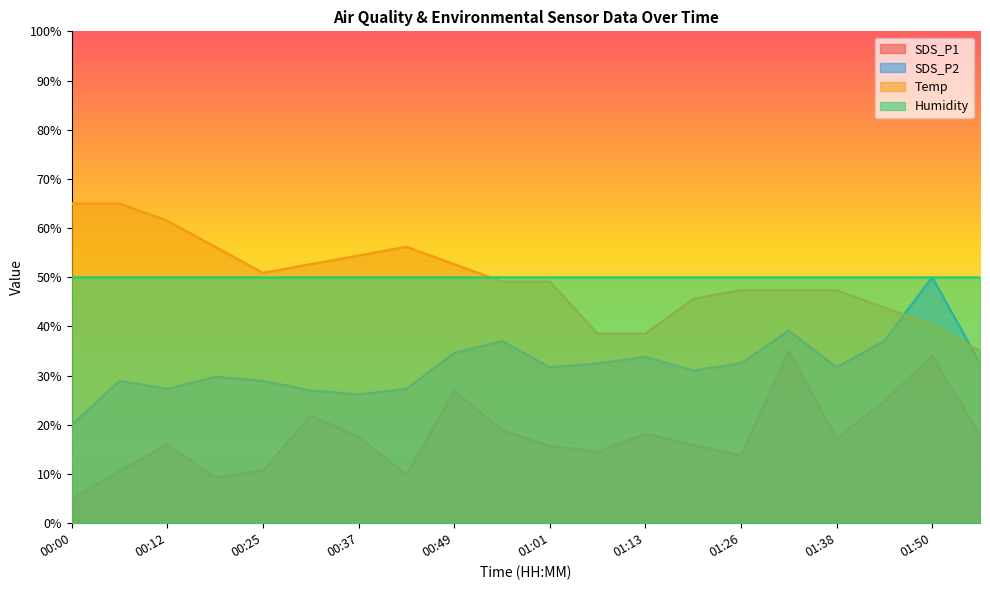

Between which two adjacent categories do SDS_P2 and Temp first intersect?

01:44 and 01:50